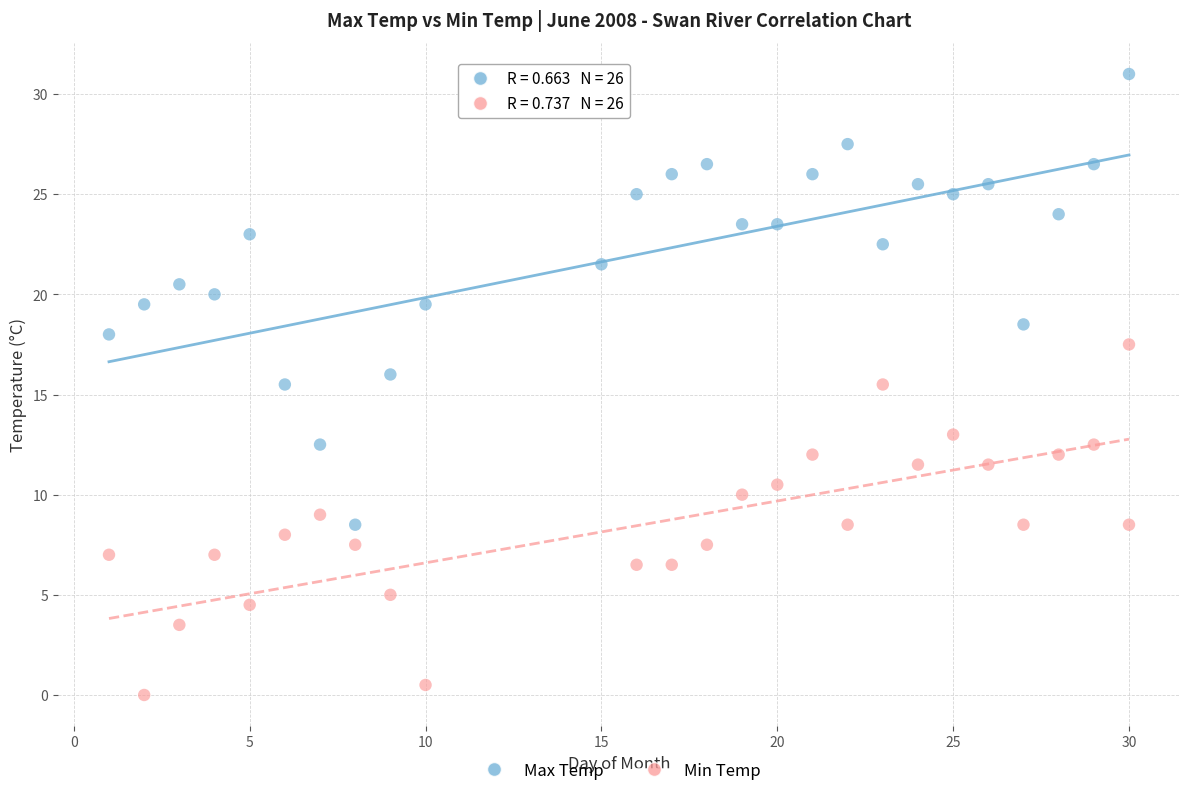

Which series reaches the maximum Y coordinate?

Max Temp